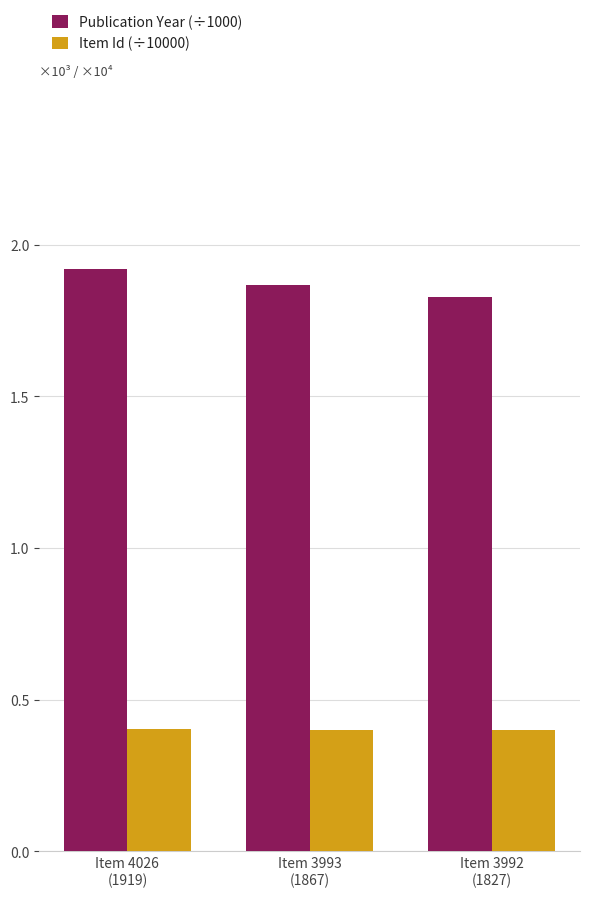

Count the Item Id (÷10000) values in the range 0 to 1.

3